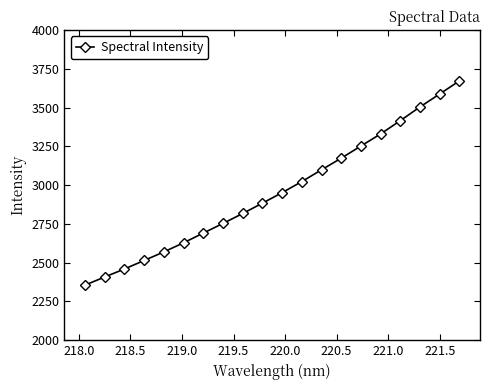

What is the maximum value shown in the chart?

3673.2